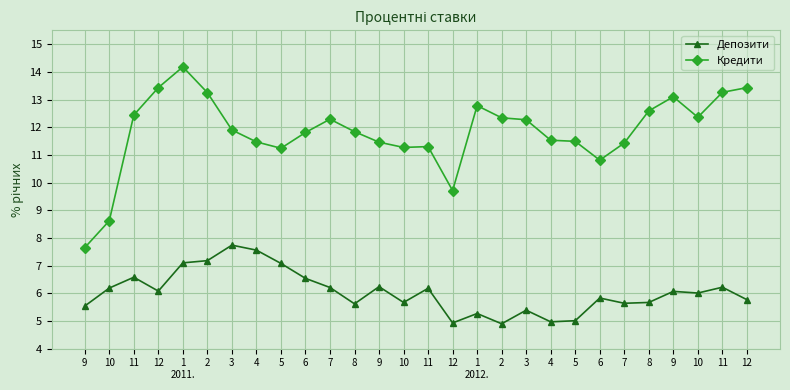

Reading left to right, list all the values displayed in this chart.

Депозити: 9=5.5	10=6.2	11=6.6	12=6.1	1
2011.=7.1	2=7.2	3=7.7	4=7.6	5=7.1	6=6.5	7=6.2	8=5.6	9=6.2	10=5.7	11=6.2	12=4.9	1
2012.=5.3	2=4.9	3=5.4	4=5.0	5=5.0	6=5.8	7=5.6	8=5.7	9=6.1	10=6.0	11=6.2	12=5.8
Кредити: 9=7.7	10=8.6	11=12.4	12=13.4	1
2011.=14.2	2=13.2	3=11.9	4=11.5	5=11.2	6=11.8	7=12.3	8=11.8	9=11.5	10=11.3	11=11.3	12=9.7	1
2012.=12.8	2=12.3	3=12.3	4=11.5	5=11.5	6=10.8	7=11.4	8=12.6	9=13.1	10=12.4	11=13.3	12=13.4